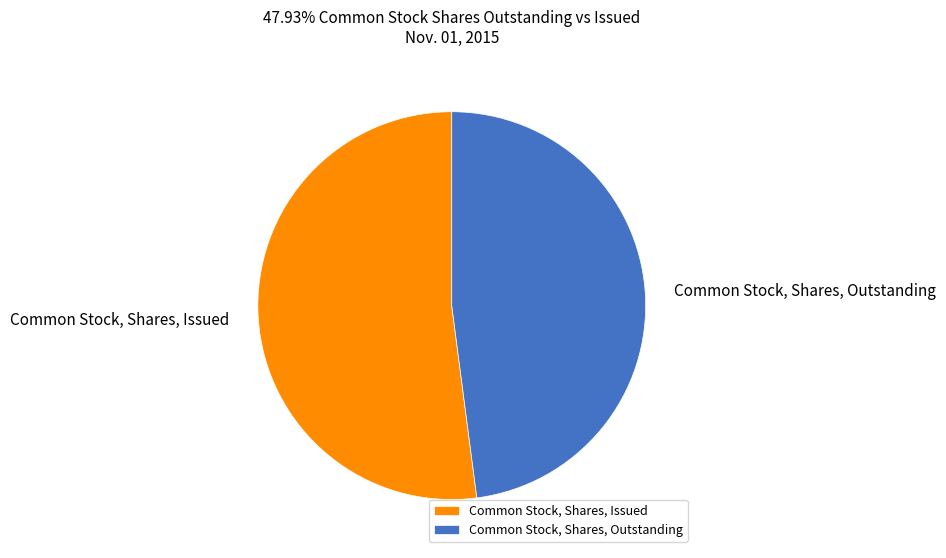

Which has a higher value, Common Stock, Shares, Issued or Common Stock, Shares, Outstanding?

Common Stock, Shares, Issued